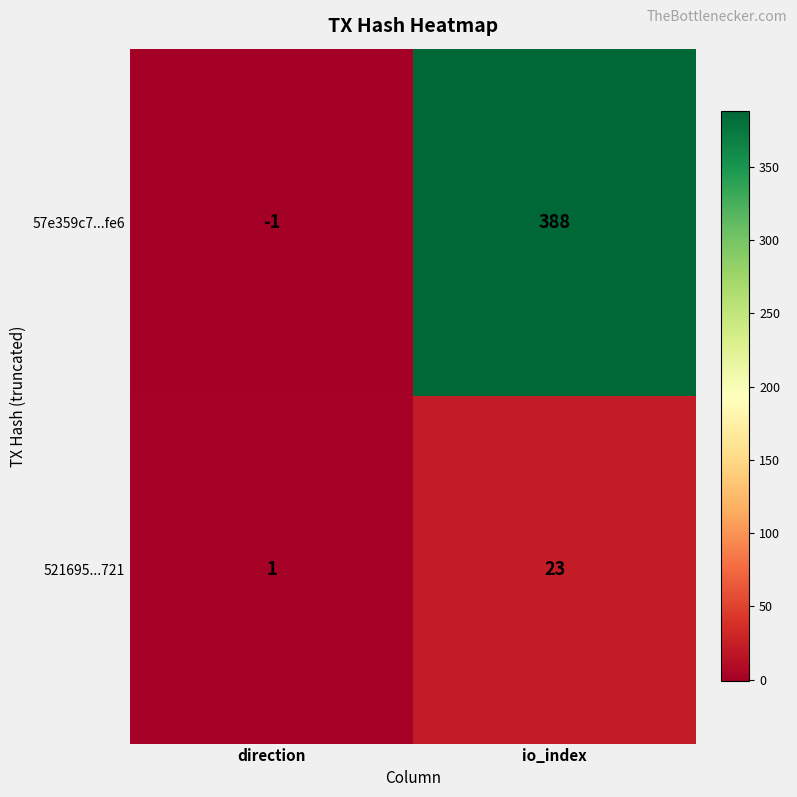

Rank the series by their average value, from highest to lowest.

57e359c7...fe6, 521695...721